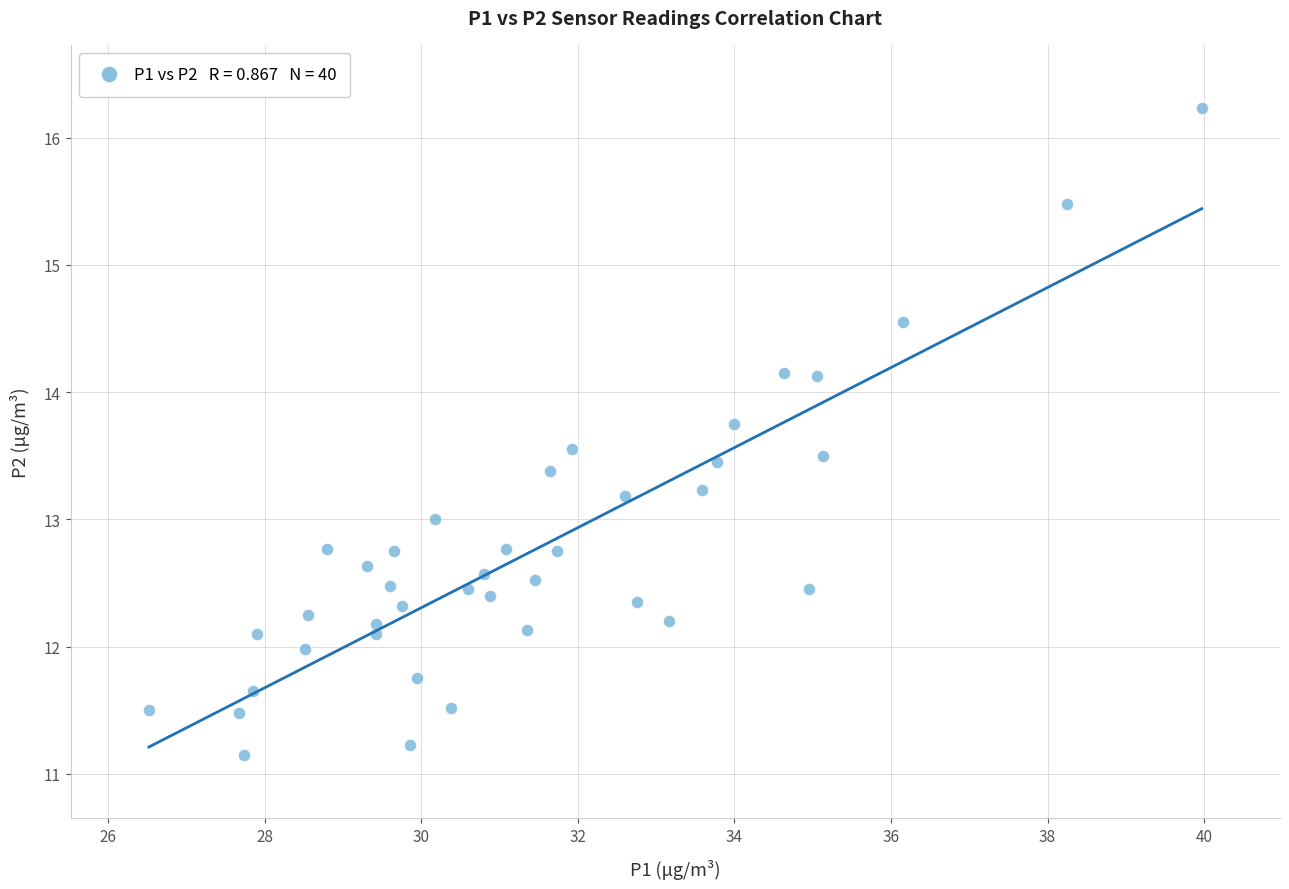

What is the range of X values (max minus min)?

13.4